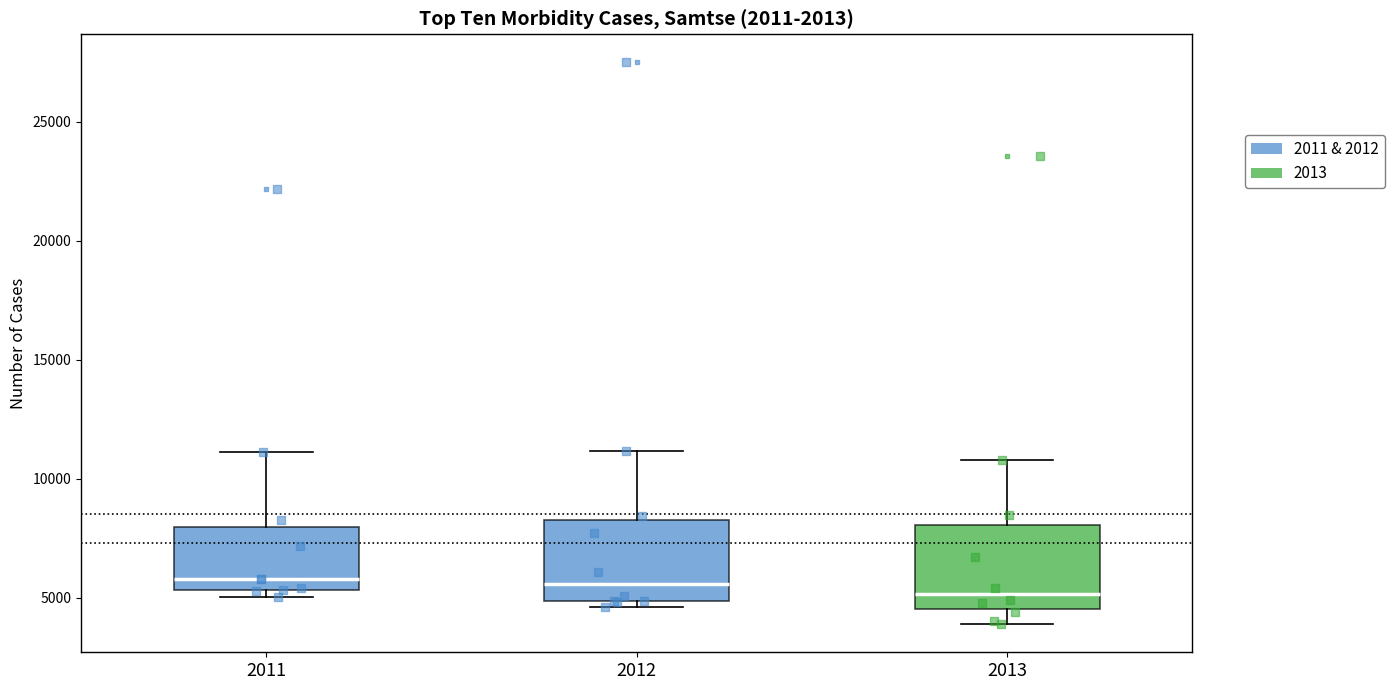

Reading left to right, read every box against the y-axis: the position of its median line, the range the box covers, and the ends of its whiskers. The values are not printed on the chart, so give them approximately, as read against the axis.

2011: median 6000, box 5500 to 8000, whiskers 5000 to 11000
2012: median 5500, box 5000 to 8000, whiskers 4500 to 11000
2013: median 5000, box 4500 to 8000, whiskers 4000 to 11000